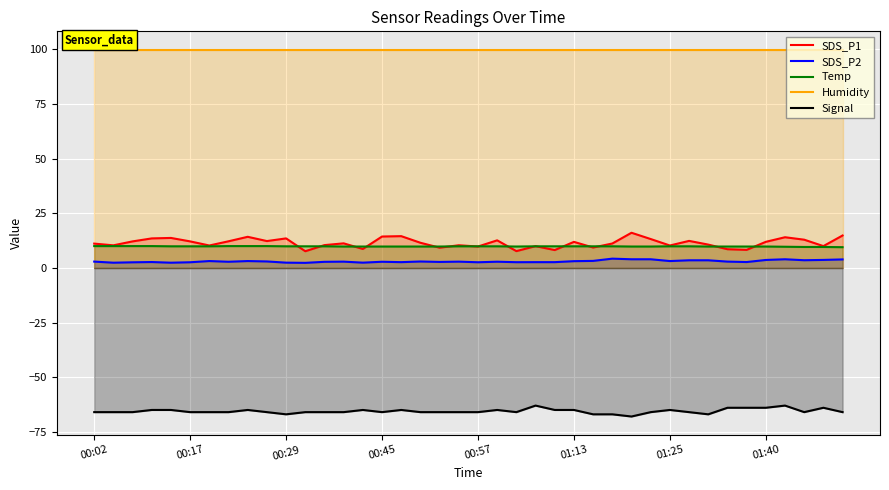

After their last crossing, which series has the higher values: SDS_P1 or Temp?

SDS_P1